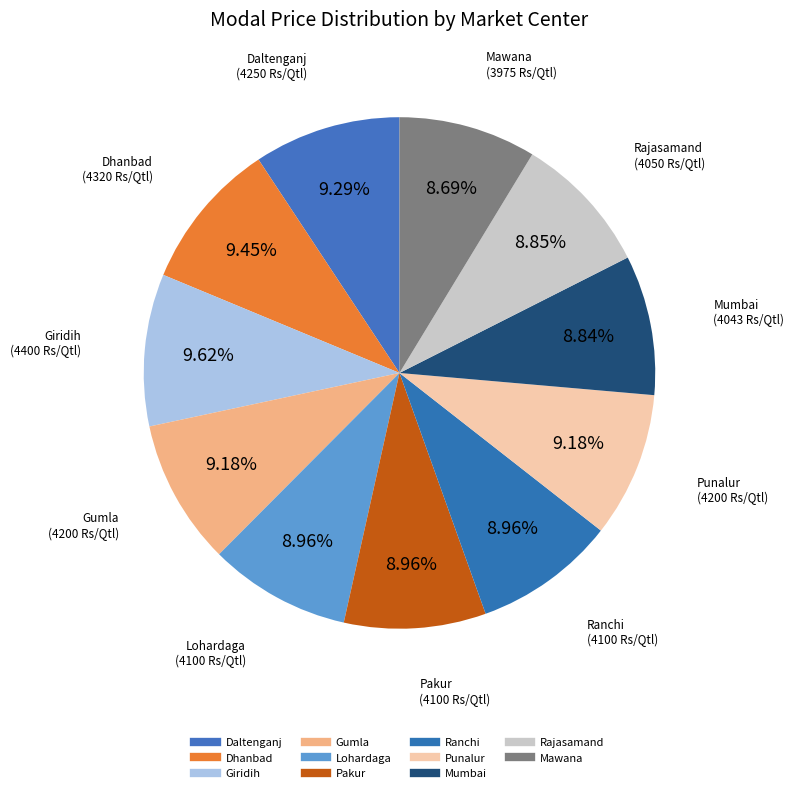

Between Gumla and Daltenganj, which is larger?

Daltenganj